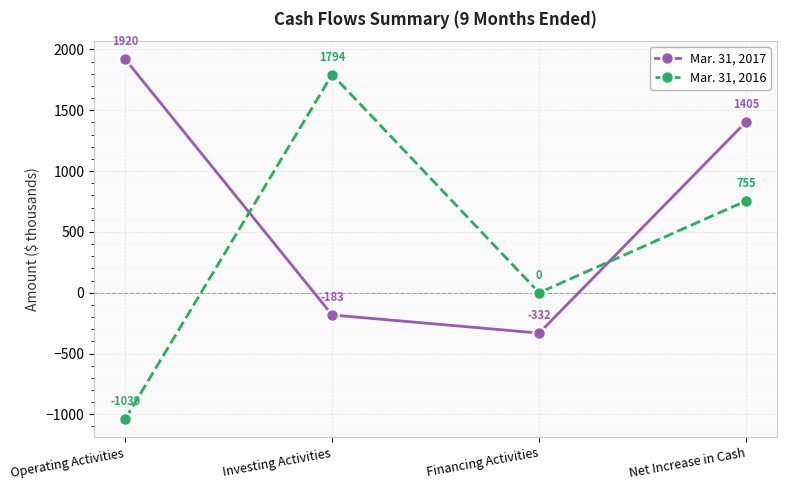

What is the maximum value shown in the chart?

1920